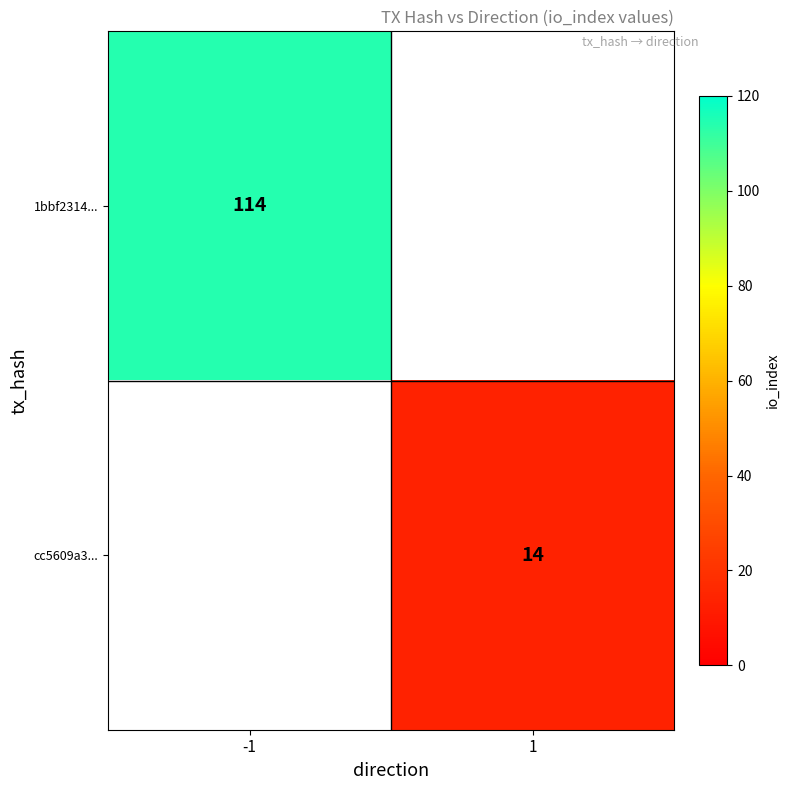

True or false: 1bbf2314... has a value of 29 at -1.

False